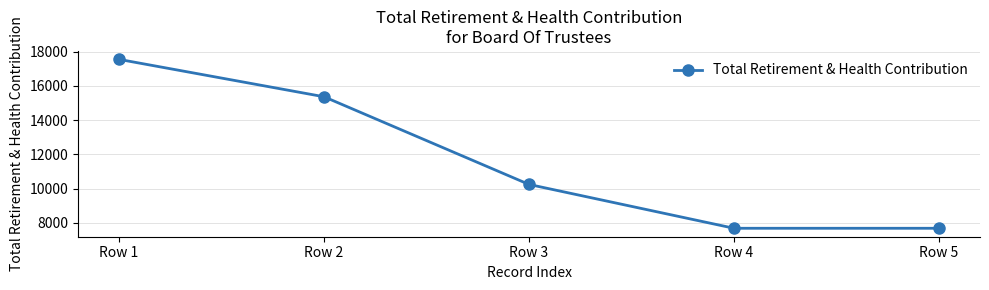

Is it true that the value at Row 1 is 17544?

True